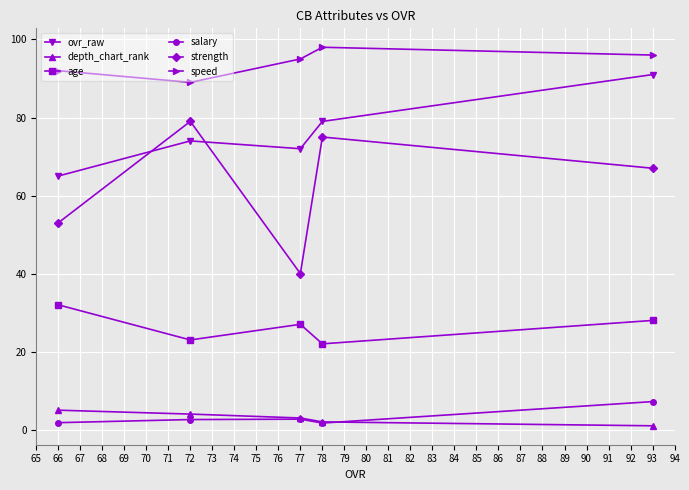

What is the difference between the age values at 93 and 72?

5.0